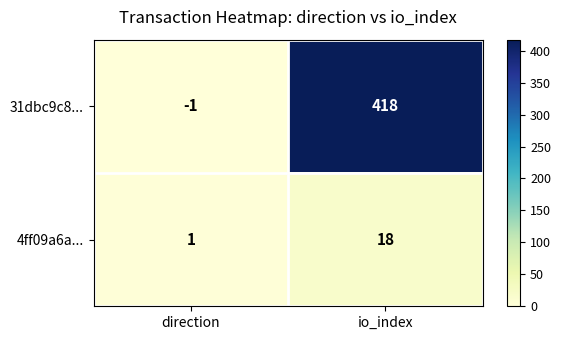

How many distinct data groups are displayed?

2